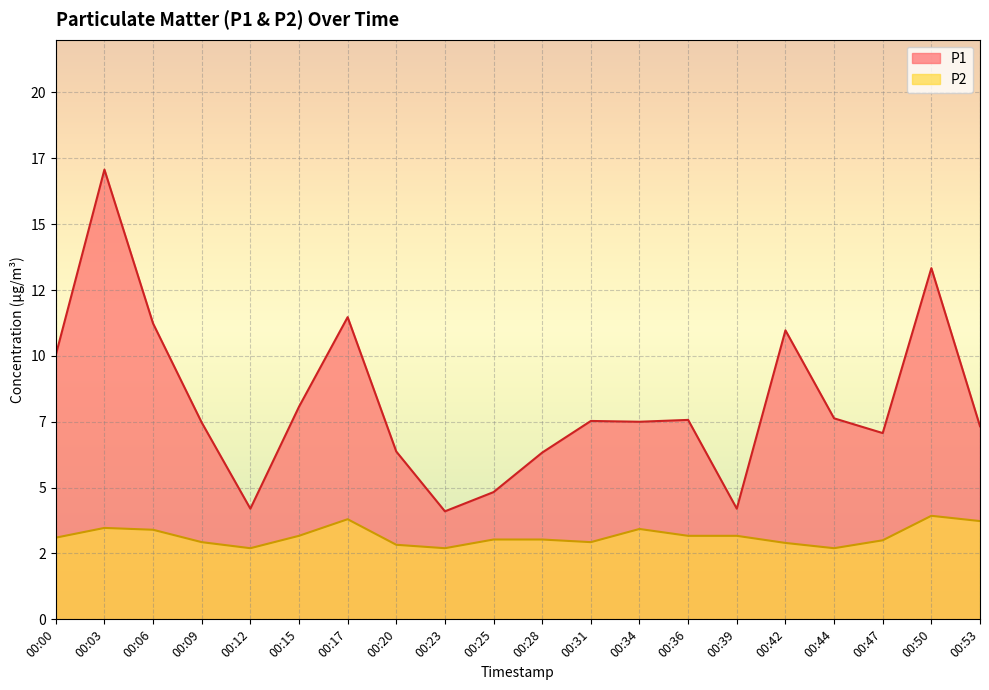

Which series has the largest total across all categories?

P1